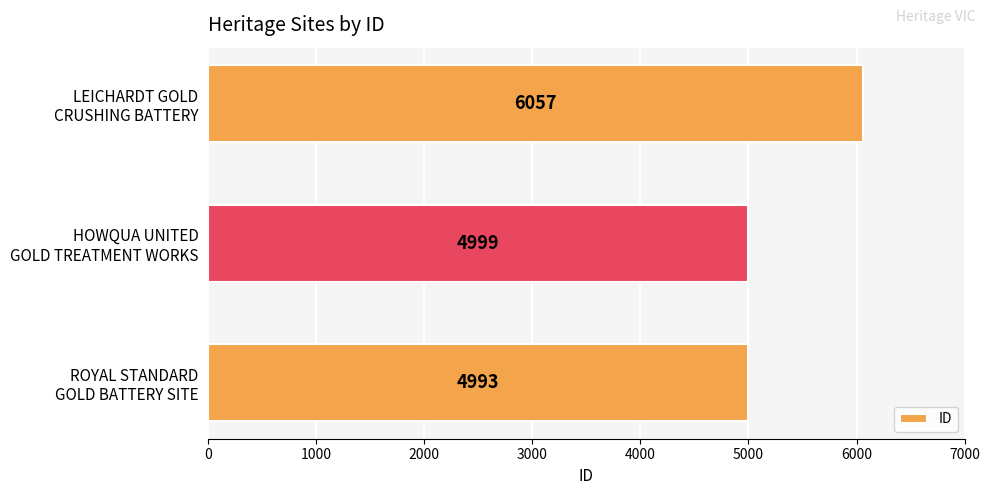

What is the sum of all values?

16049